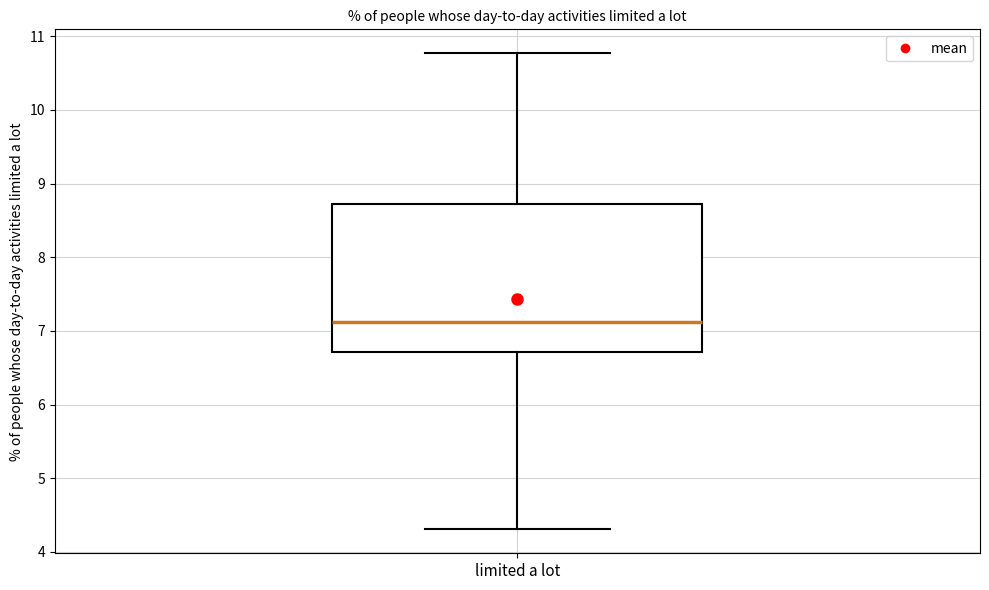

Where does the lower whisker of the box for limited a lot end on the y-axis? The values are not printed on the chart, so give them approximately, as read against the axis.

4.3